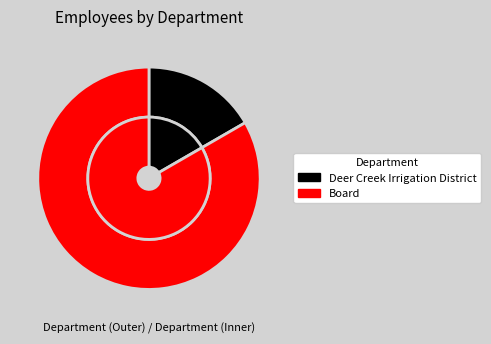

To the nearest percent, what percentage of the pie is Board?

83%